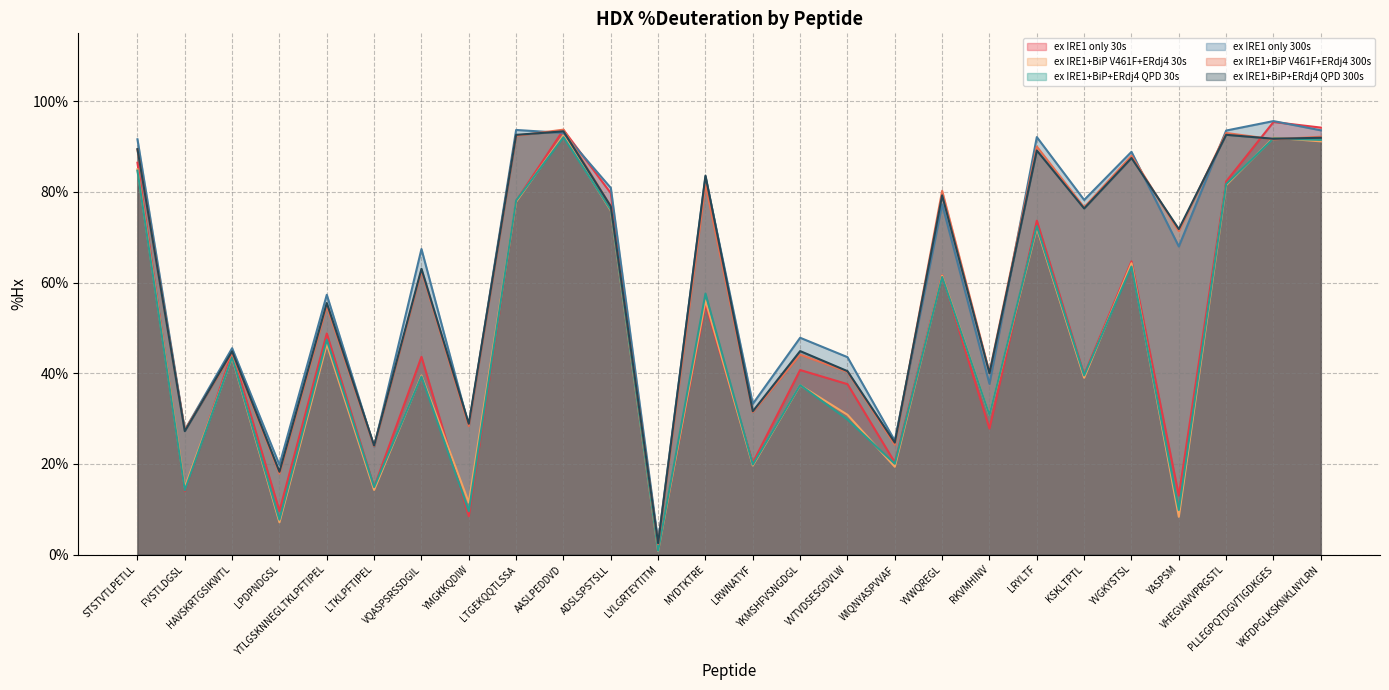

What position from the left is YVGKYSTSL?

22